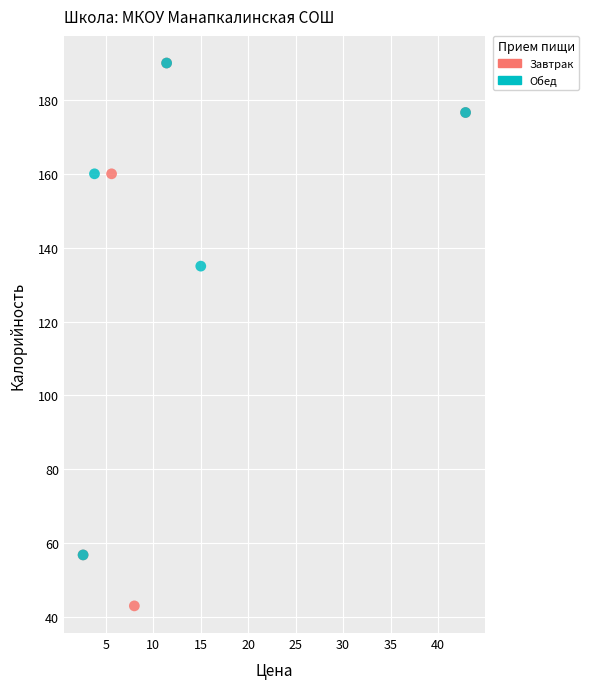

Which series contains the lowest Y value?

Завтрак